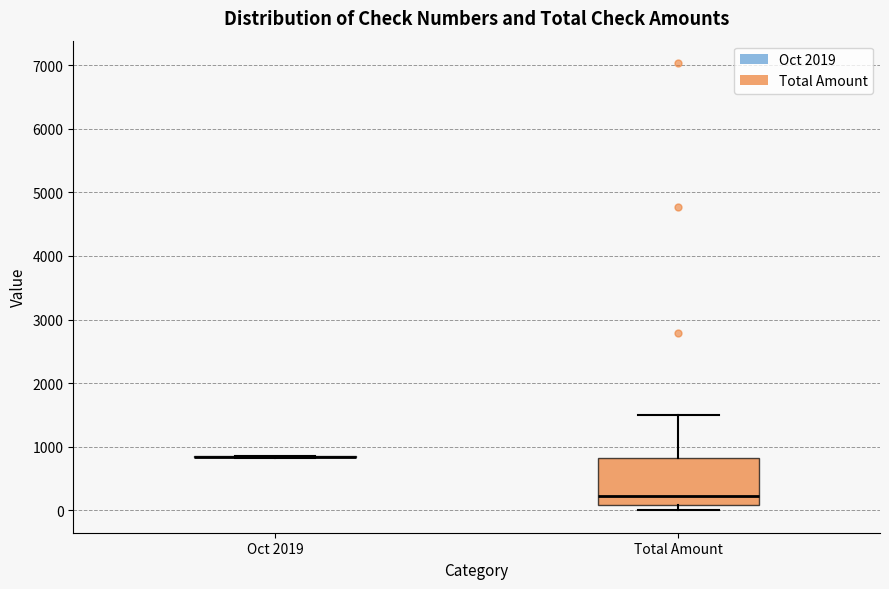

Where does the upper whisker of the box for Total Amount end on the y-axis? The values are not printed on the chart, so give them approximately, as read against the axis.

1500